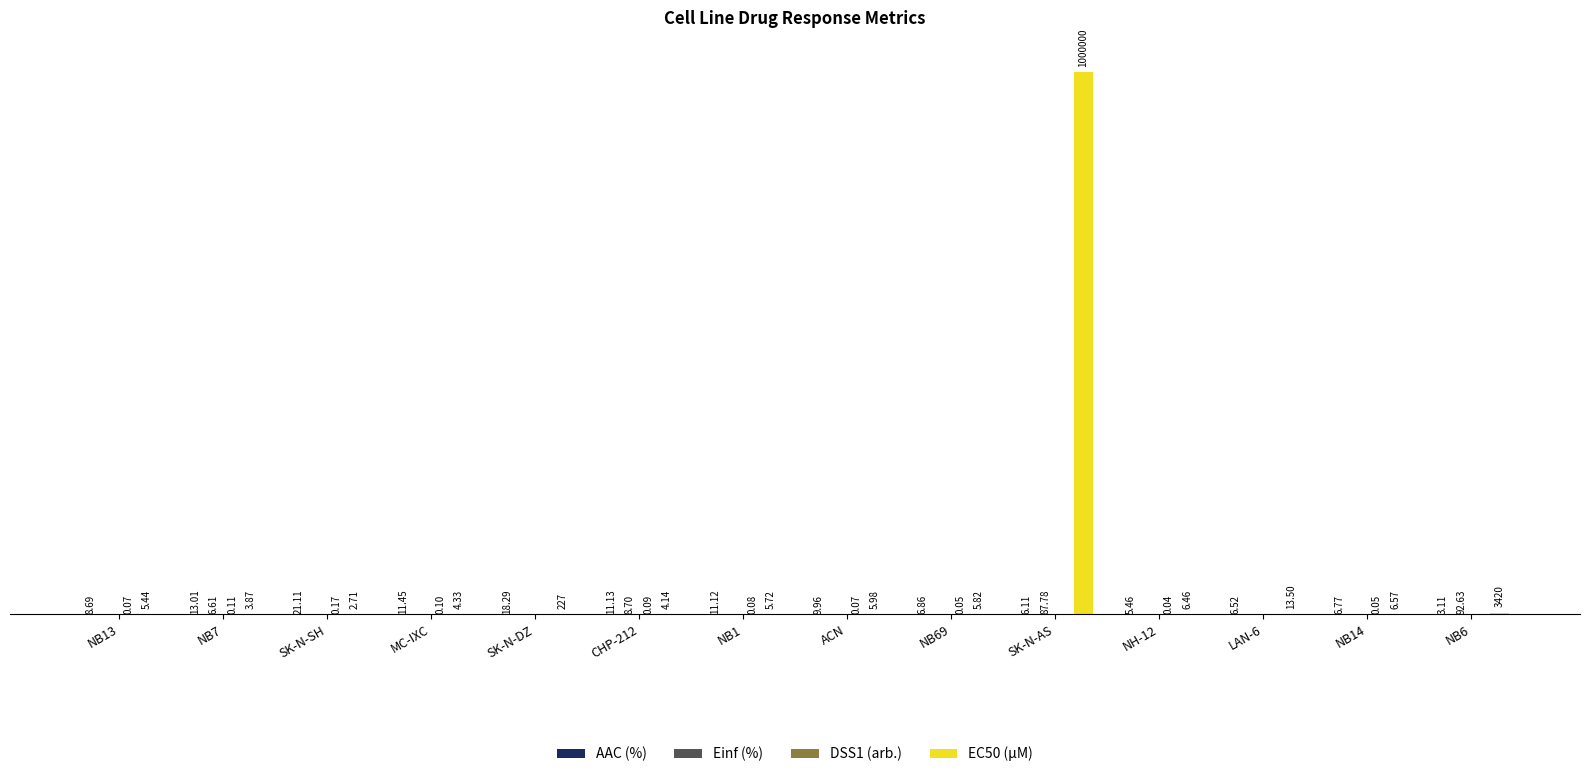

Are the bars grouped side by side (vs. stacked)?

Yes